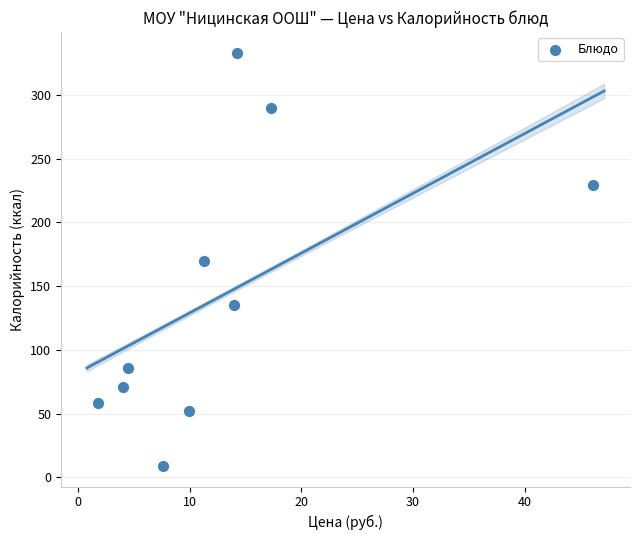

What is the range of Y values (max minus min)?

324